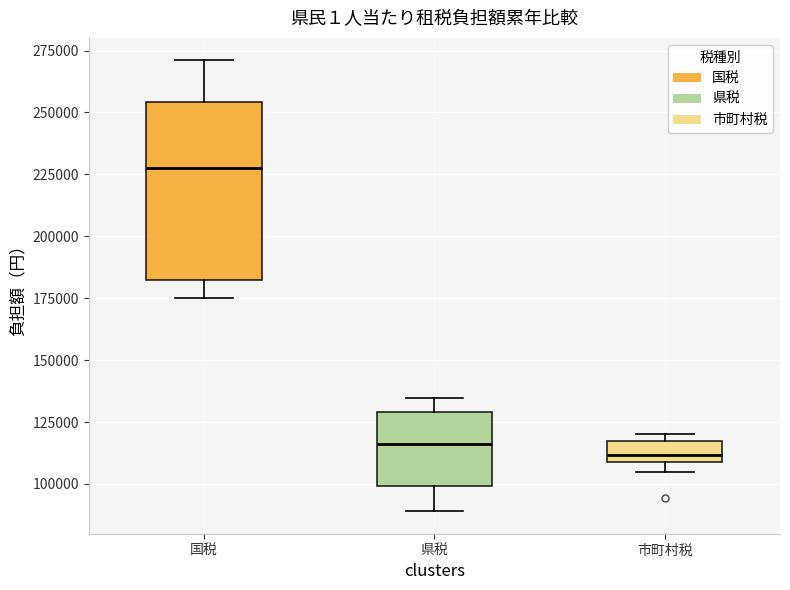

Where does the median line of the box for 国税 sit on the y-axis? The values are not printed on the chart, so give them approximately, as read against the axis.

225000